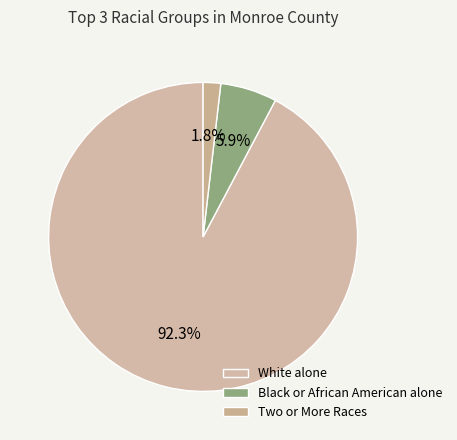

How many slices are in this pie chart?

3